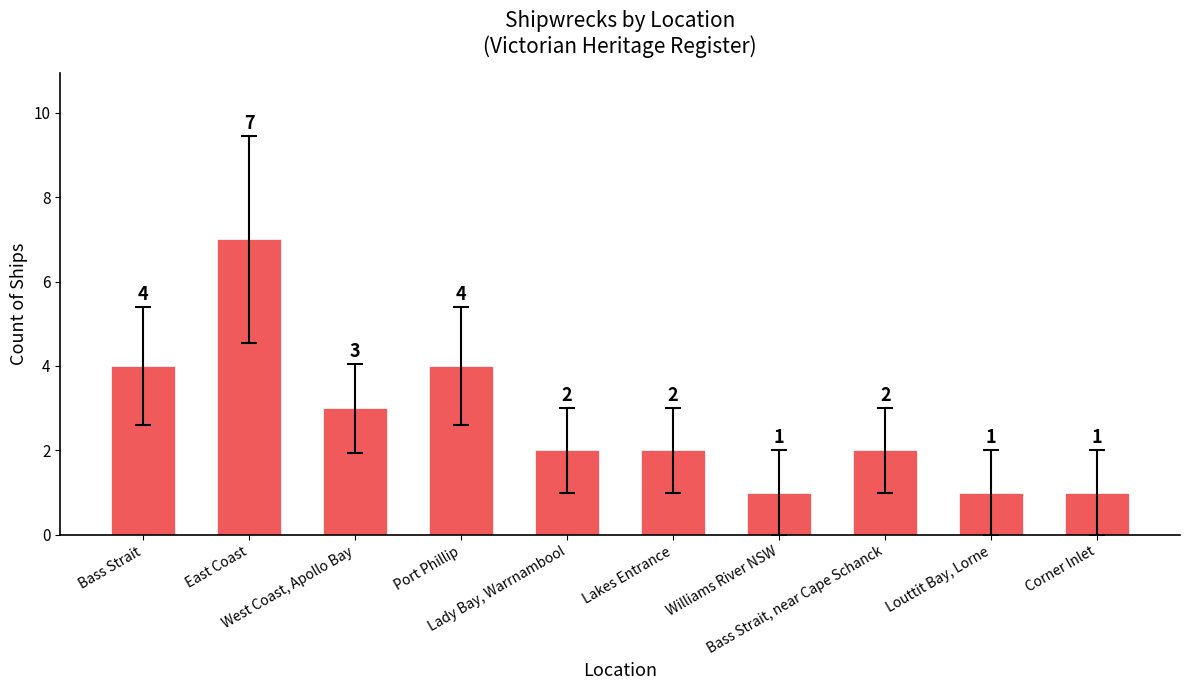

What is the average value?

3